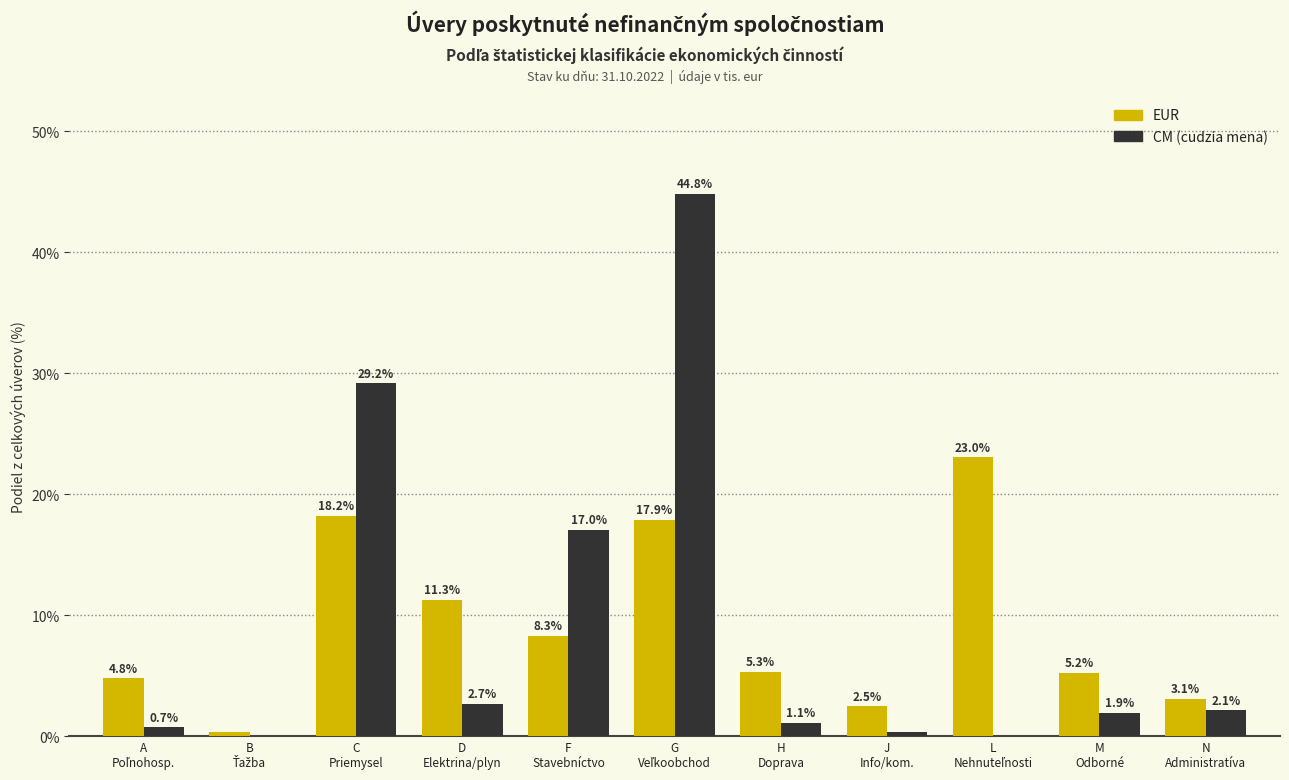

What is the maximum value shown in the chart?

44.8